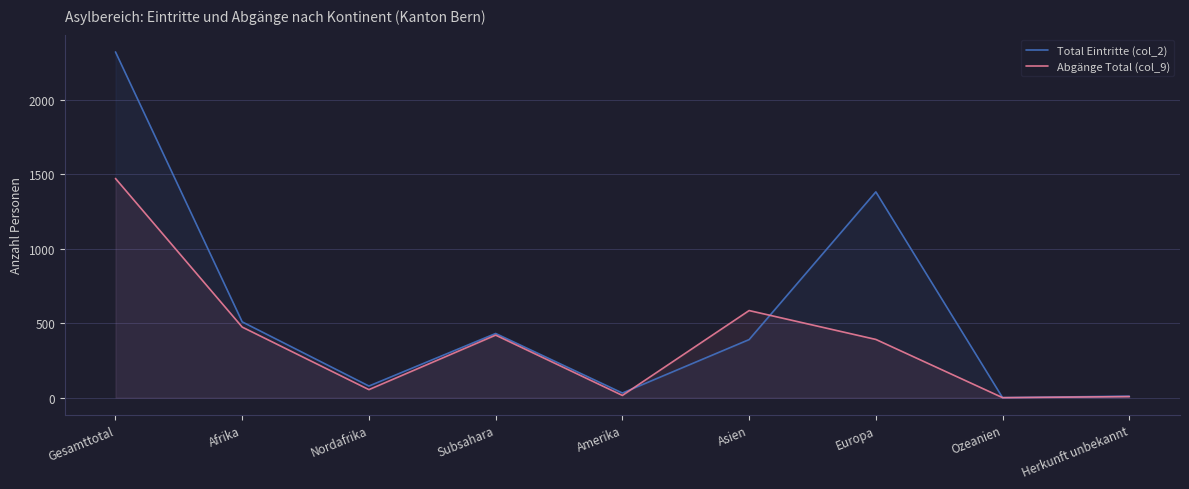

List the series in order of their overall mean, lowest first.

Abgänge Total (col_9), Total Eintritte (col_2)